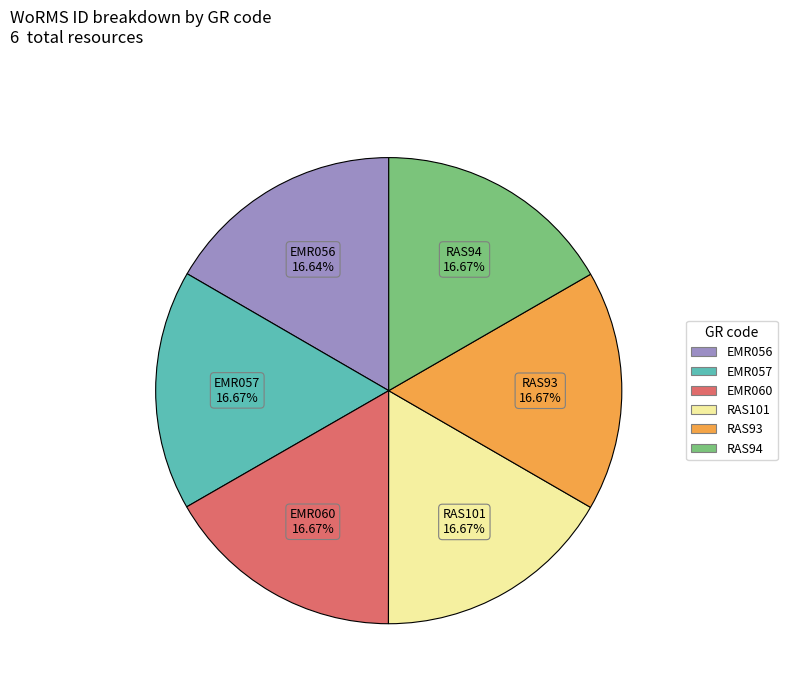

Do EMR056 and RAS94 together represent more than half of the pie?

No